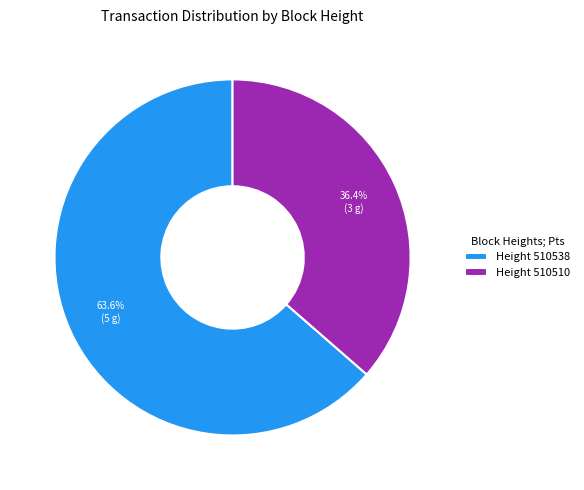

Is the sum of Height 510538 and Height 510510 greater than half?

Yes